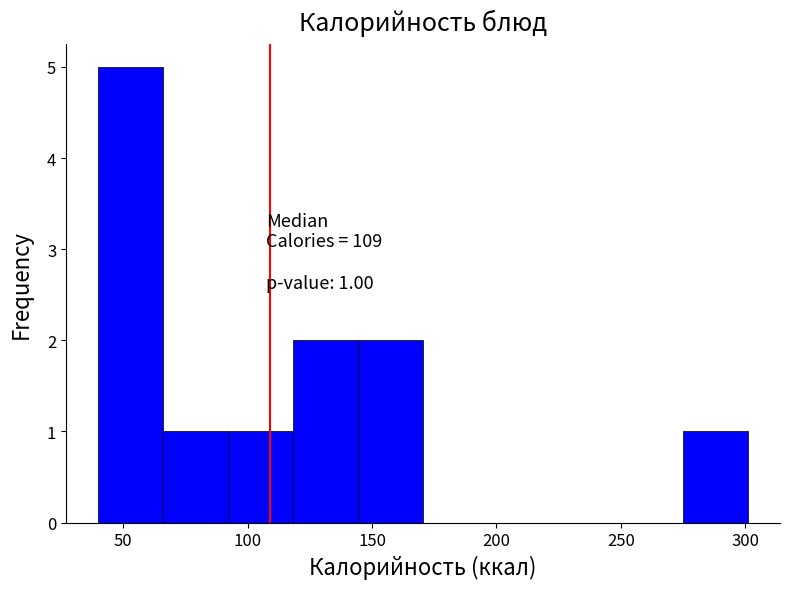

Over which range of the x-axis is the bar tallest?

40 to 65